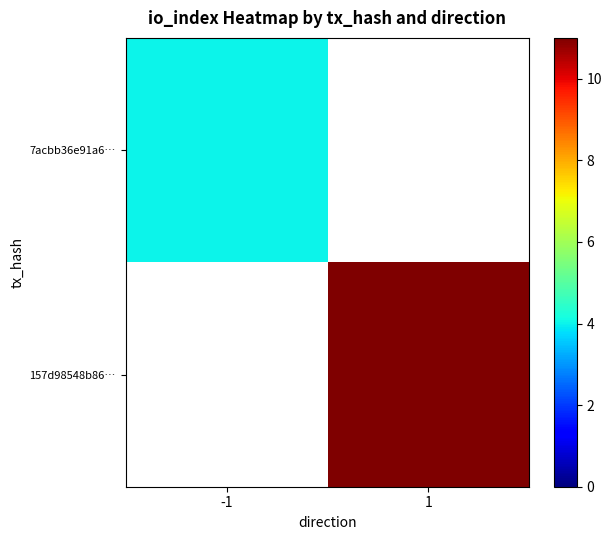

At which label does 157d98548b86… reach its peak?

-1